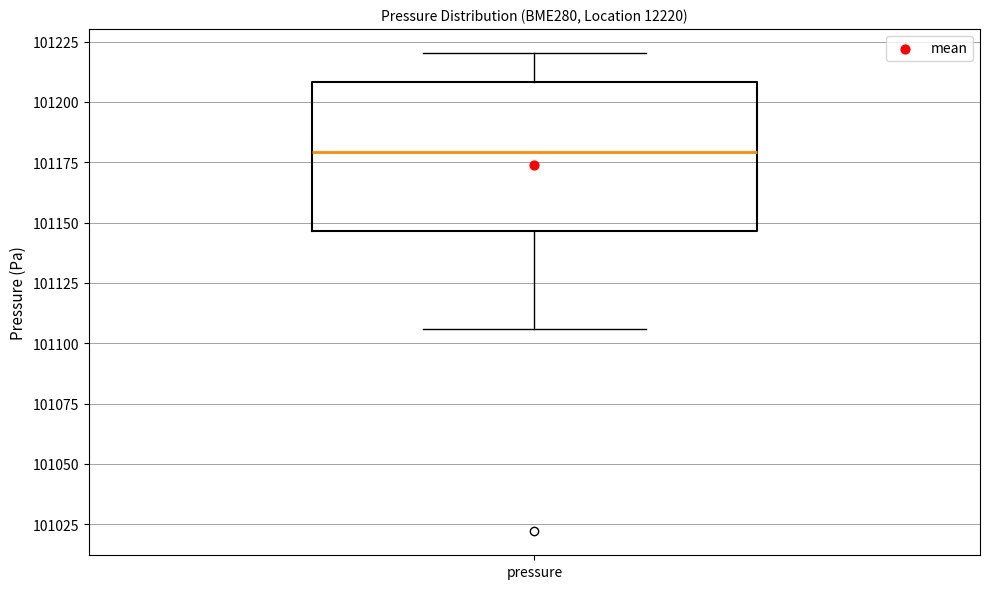

Read this box plot against the y-axis: the position of the median line, the range covered by the box, and the ends of both whiskers. The values are not printed on the chart, so give them approximately, as read against the axis.

median 101180, box 101145 to 101210, whiskers 101105 to 101220